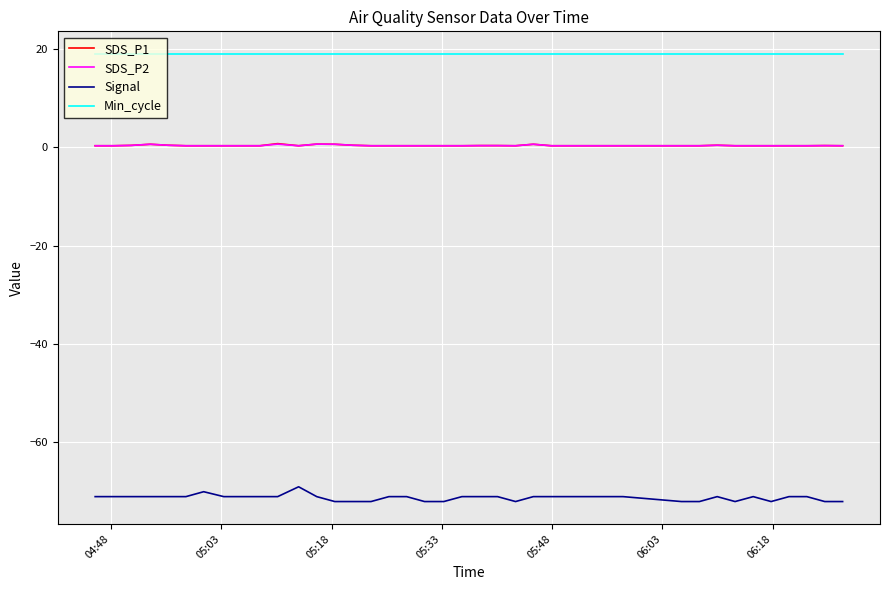

True or false: SDS_P1 and Signal intersect in this chart.

False